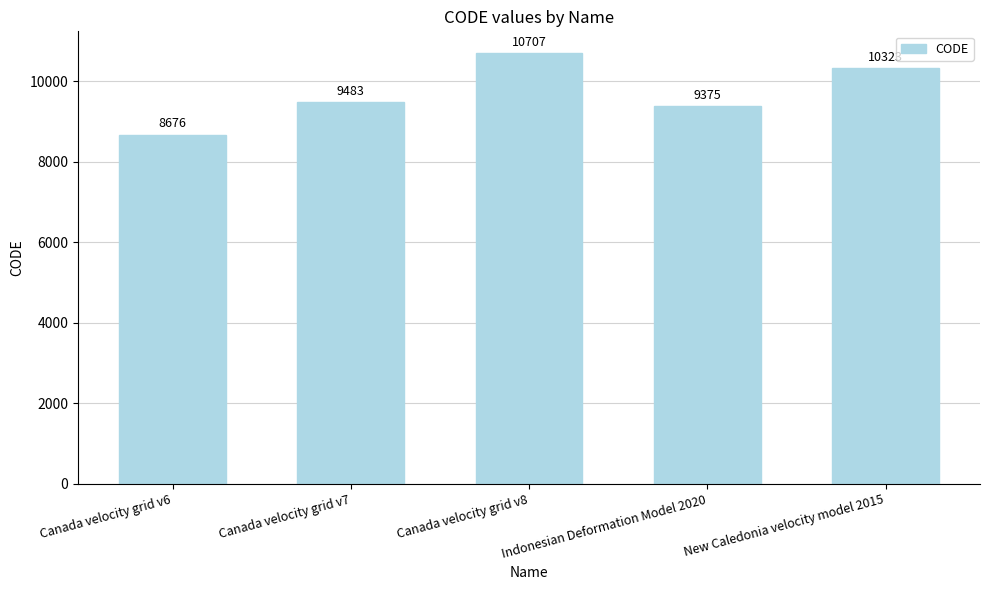

What is the difference between the values at New Caledonia velocity model 2015 and Canada velocity grid v8?

384